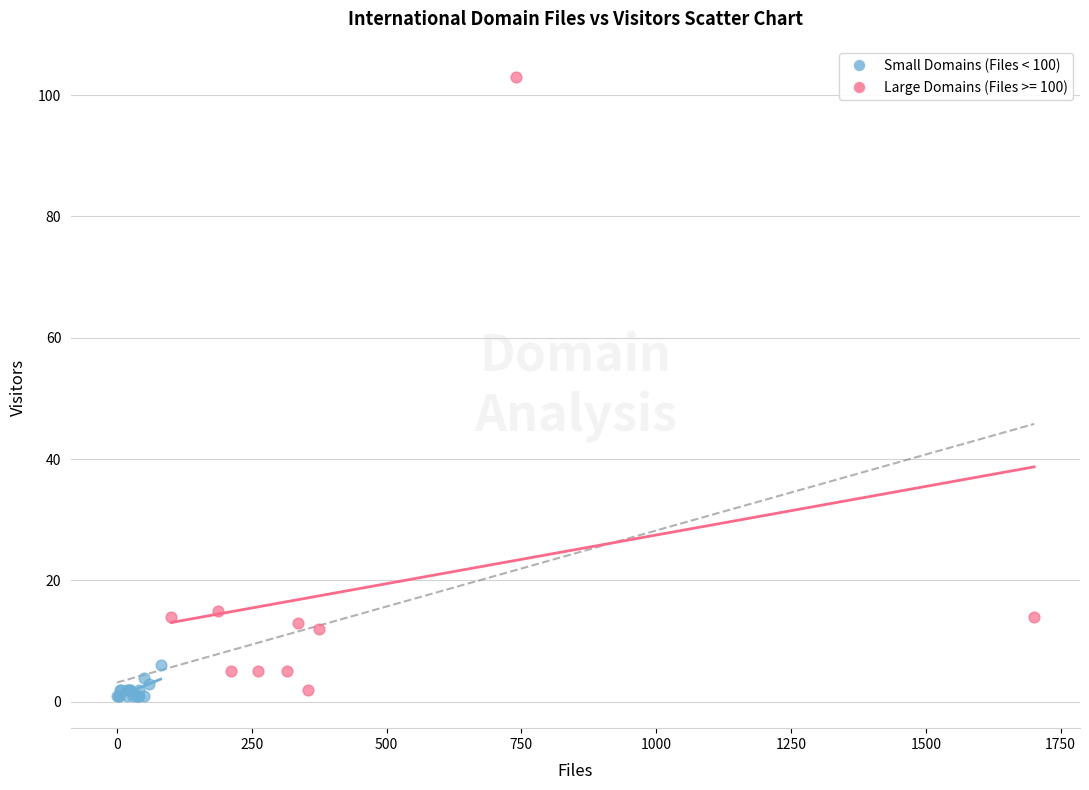

Which series contains the highest Y value?

Large Domains (Files >= 100)